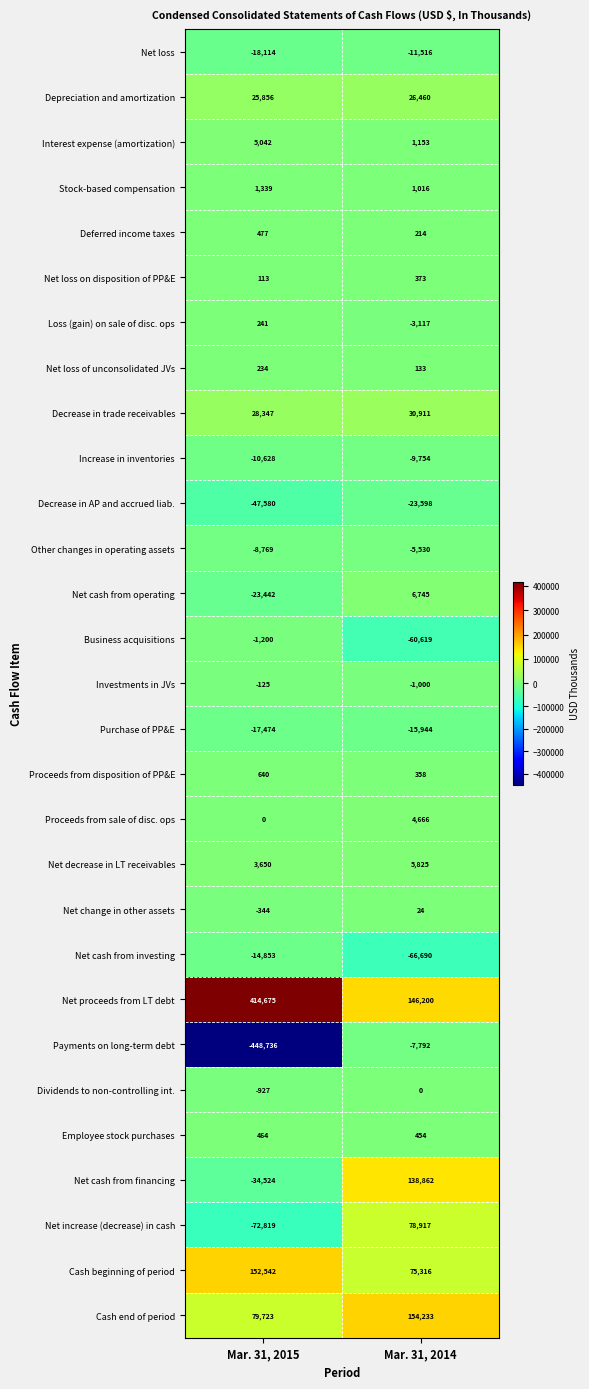

What is the total value across all series at Mar. 31, 2015?

13808